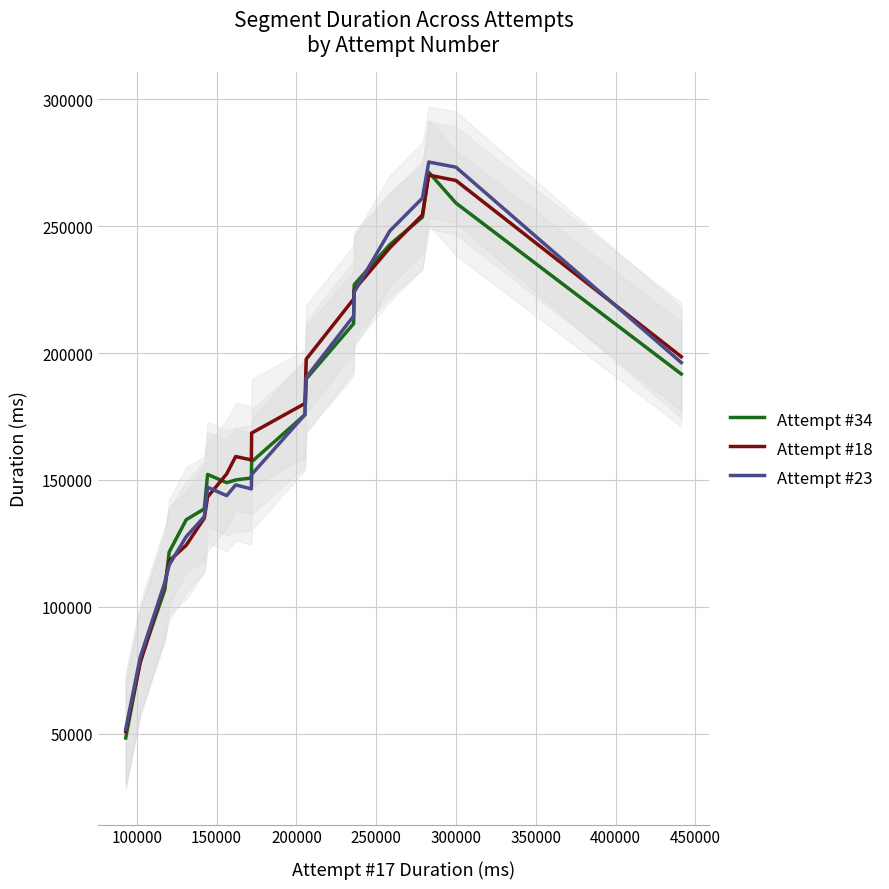

What is the smallest value displayed?

48272.5